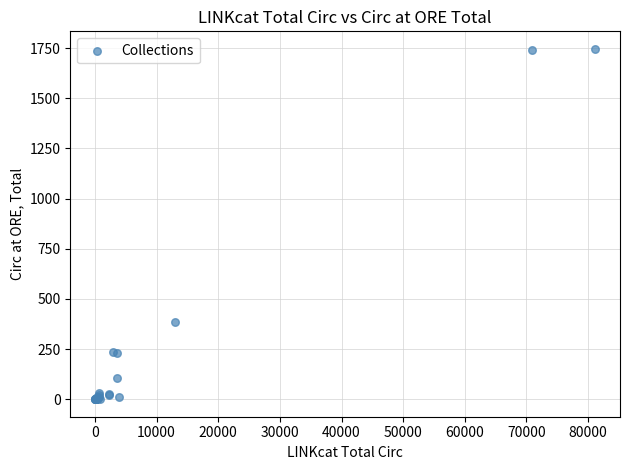

What Y value in the scatter plot is closest to 873?

384